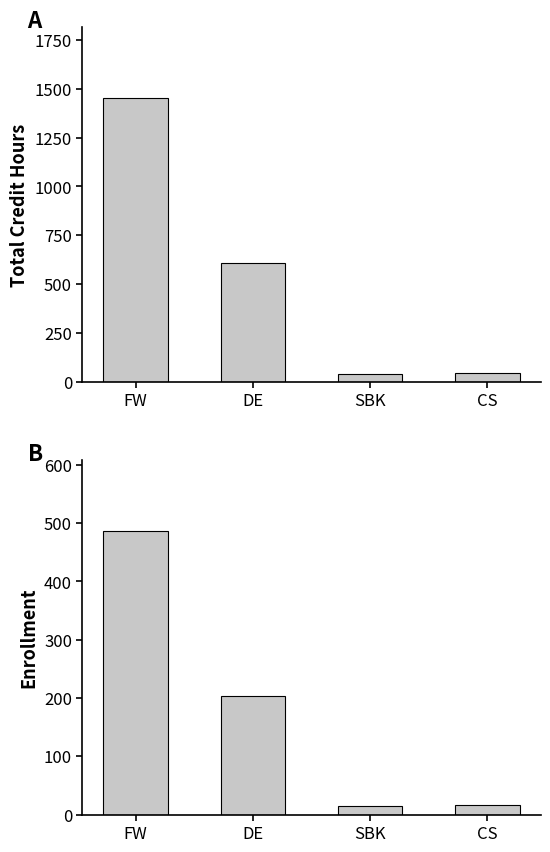

What is the difference between the maximum and second lowest values in the Enrollment series?

471